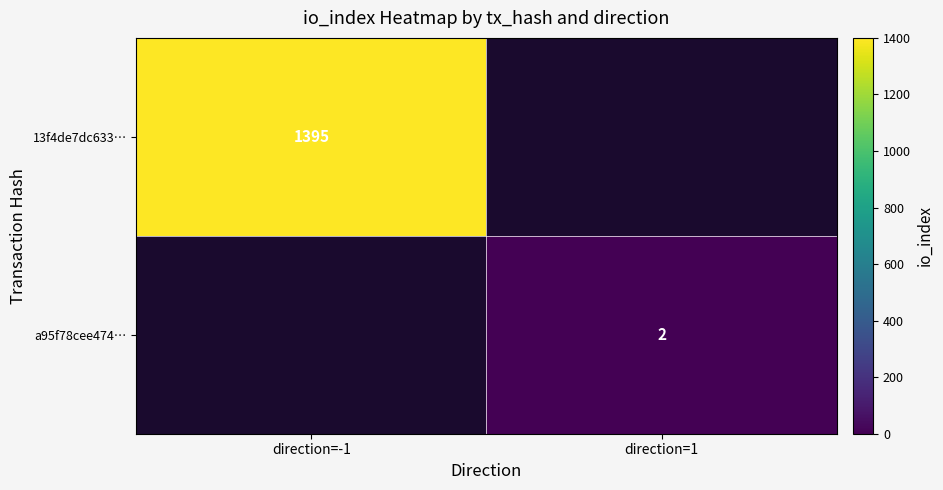

The a95f78cee474… series shows 3 at direction=1. True or false?

False